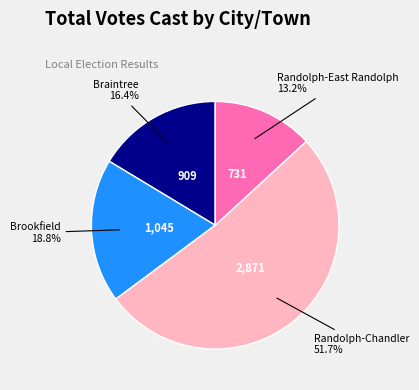

What is the majority slice?

Randolph-Chandler